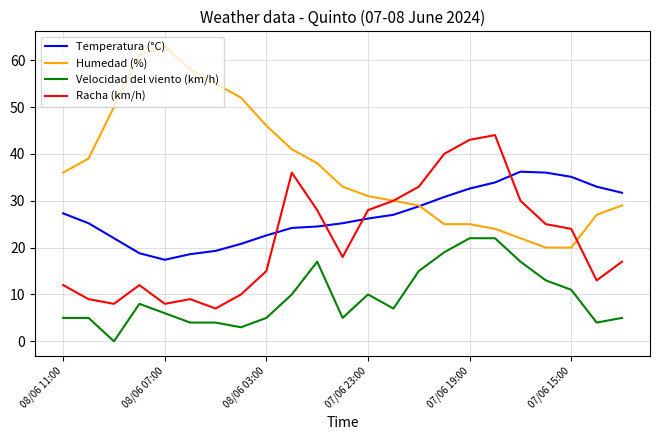

Rank the series by their average value, from highest to lowest.

Humedad (%), Temperatura (°C), Racha (km/h), Velocidad del viento (km/h)